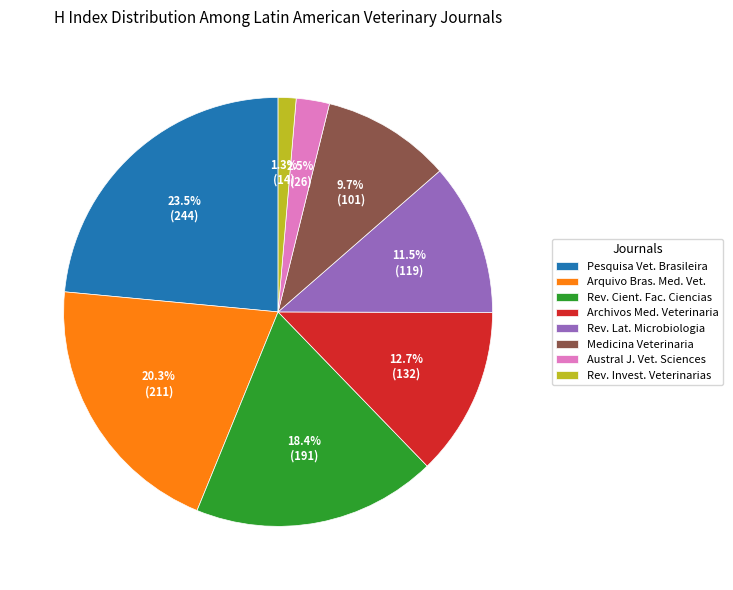

Does Rev. Invest. Veterinarias represent more than half of the total?

No